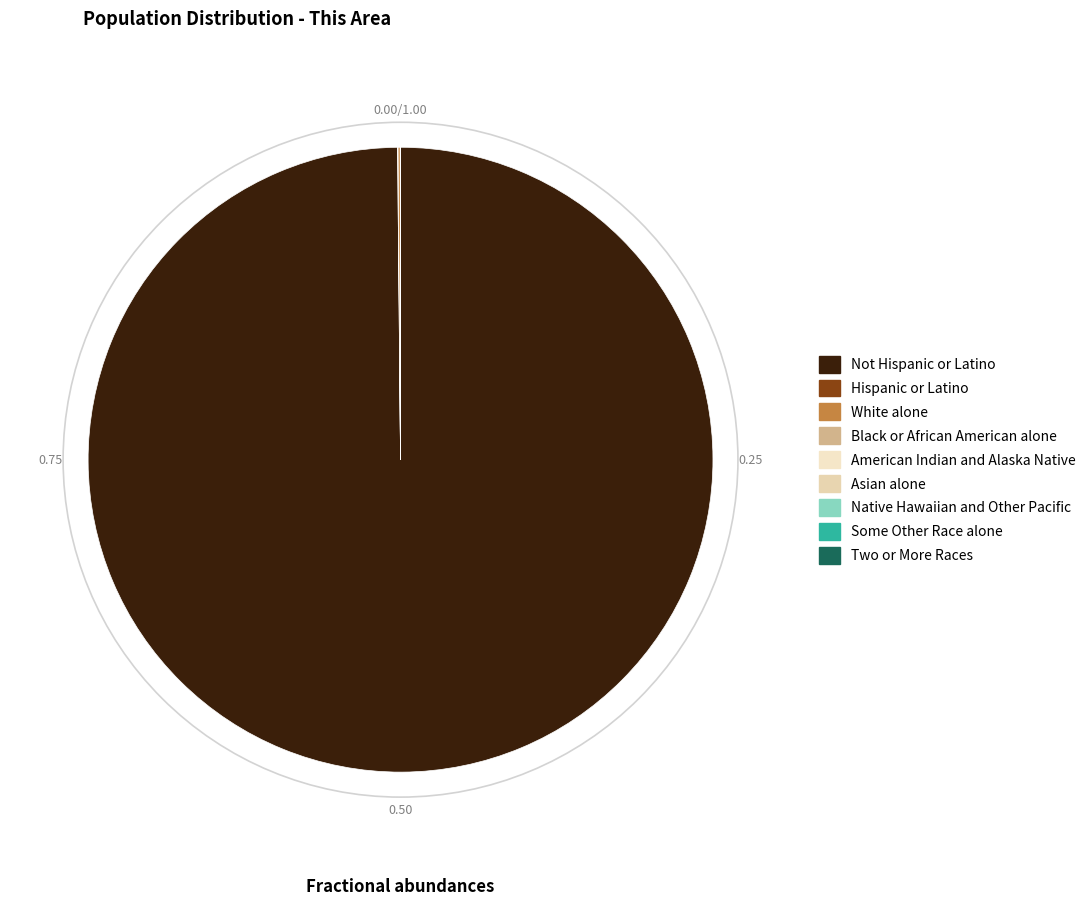

True or false: Not Hispanic or Latino accounts for 99% of the total.

False